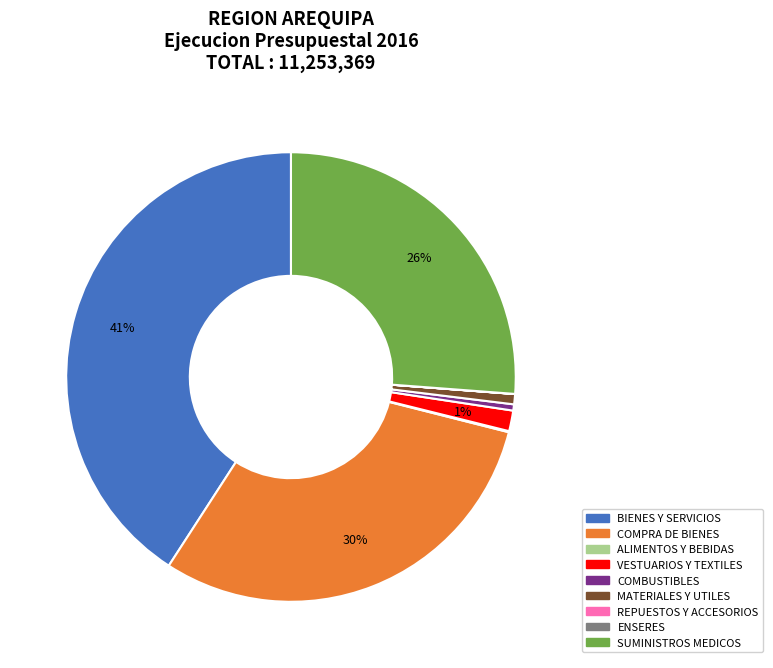

To the nearest percent, what is the average slice percentage?

11%